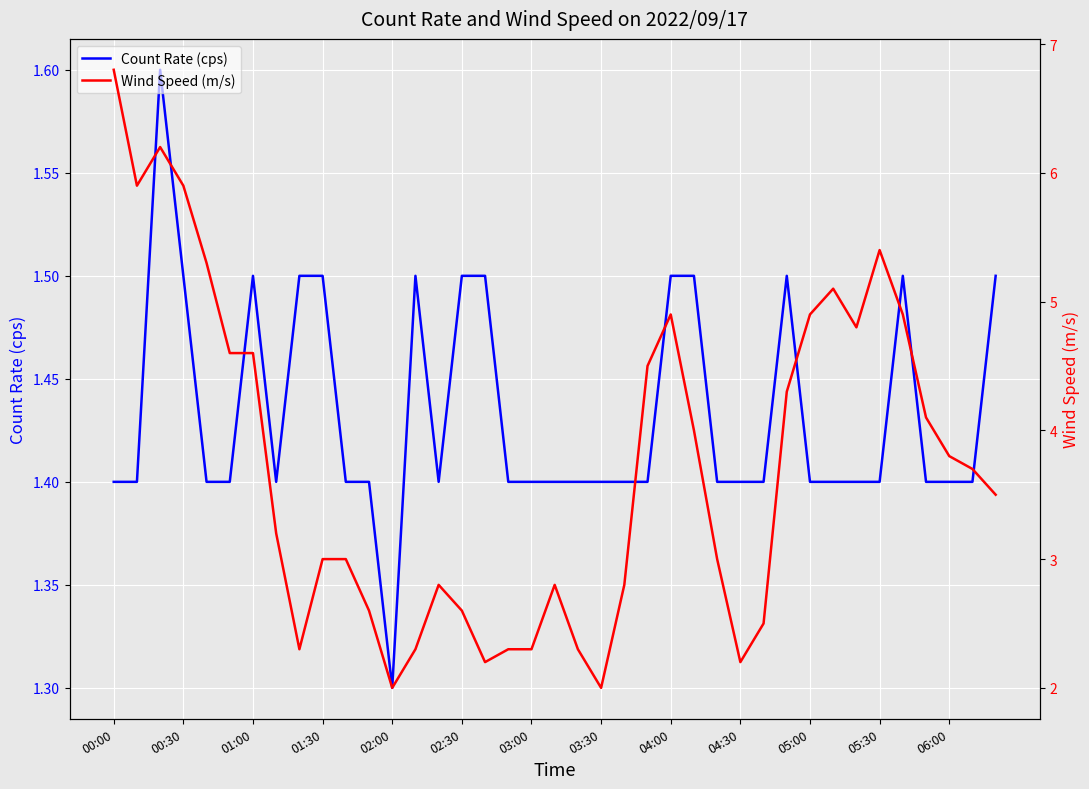

What are all the series names shown in the legend?

Count Rate (cps), Wind Speed (m/s)